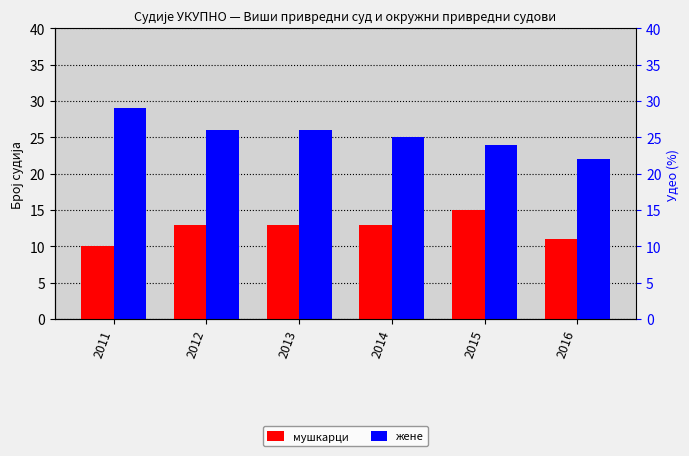

Which category has the highest value in the мушкарци series?

2015